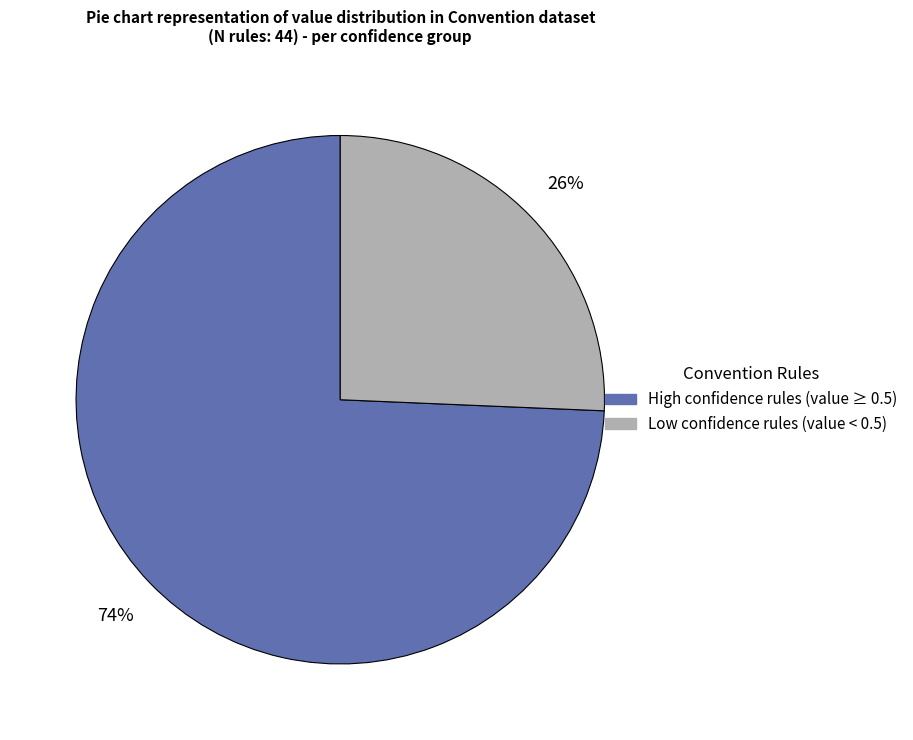

Is there a majority slice in this chart?

Yes